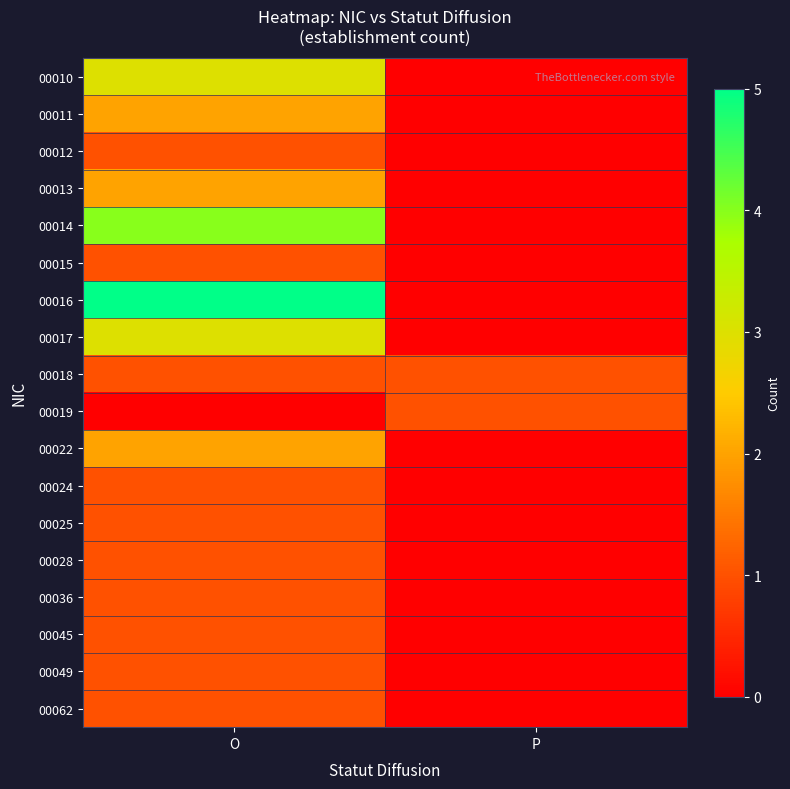

Reading left to right, what are all the values shown in this chart?

00010: O=3	P=0
00011: O=2	P=0
00012: O=1	P=0
00013: O=2	P=0
00014: O=4	P=0
00015: O=1	P=0
00016: O=5	P=0
00017: O=3	P=0
00018: O=1	P=1
00019: O=0	P=1
00022: O=2	P=0
00024: O=1	P=0
00025: O=1	P=0
00028: O=1	P=0
00036: O=1	P=0
00045: O=1	P=0
00049: O=1	P=0
00062: O=1	P=0